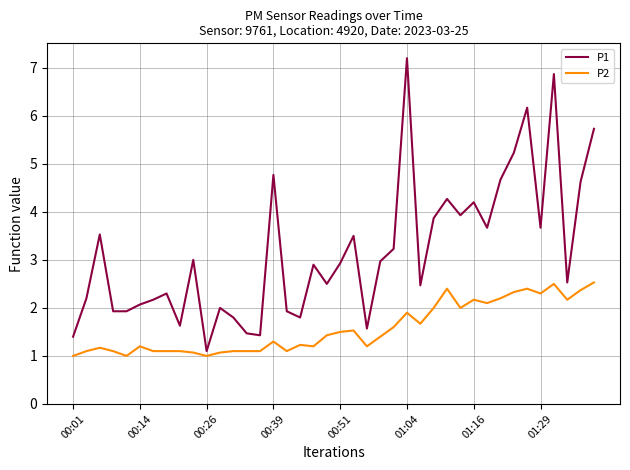

Which series has the largest range (max minus min)?

P1